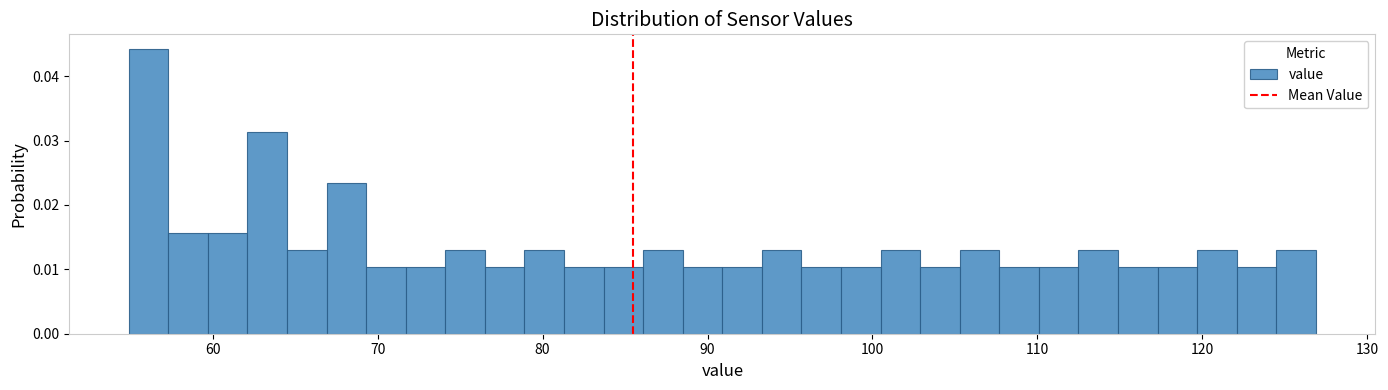

Around what value on the x-axis is the tallest bar? Give the approximate position of its centre, as read against the axis.

56